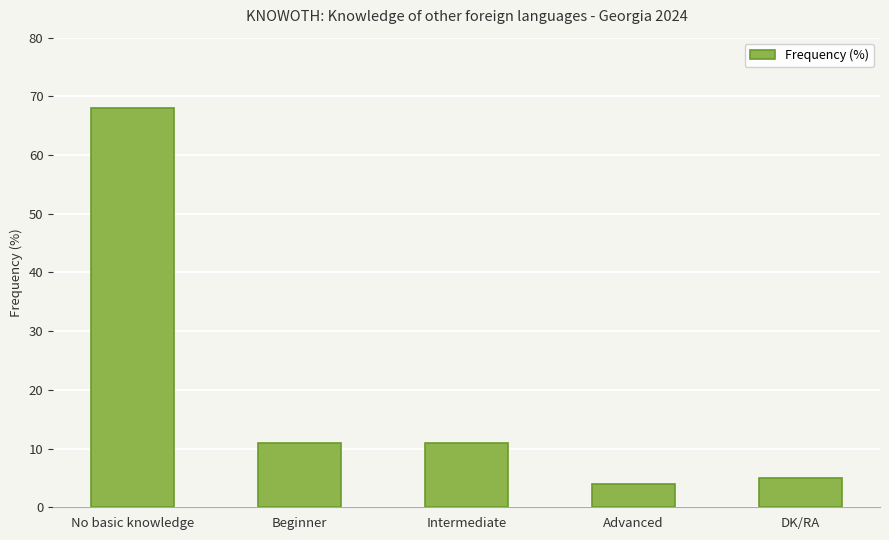

What is the change in value from Intermediate to DK/RA?

-6